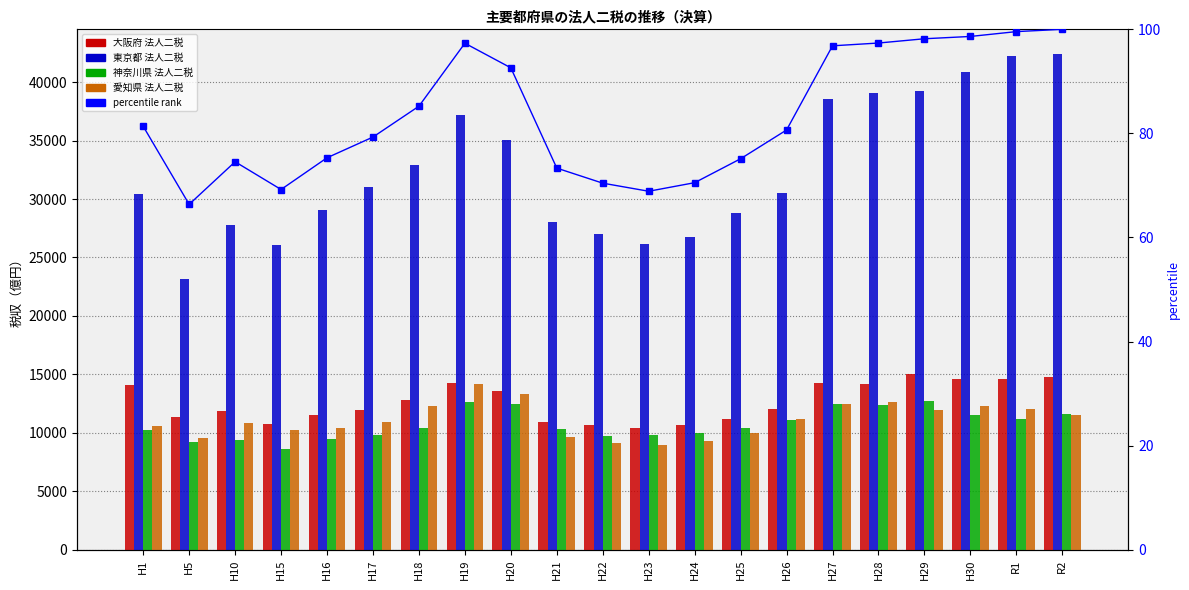

Rank the series by their maximum value, from lowest to highest.

percentile rank, 神奈川県 法人二税, 愛知県 法人二税, 大阪府 法人二税, 東京都 法人二税